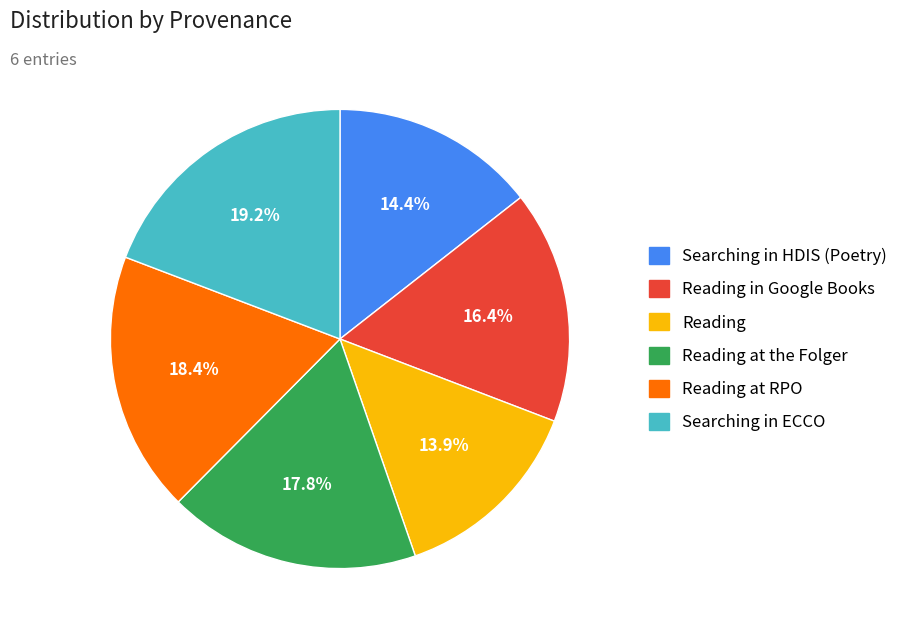

Is there any slice that represents more than half of the pie?

No